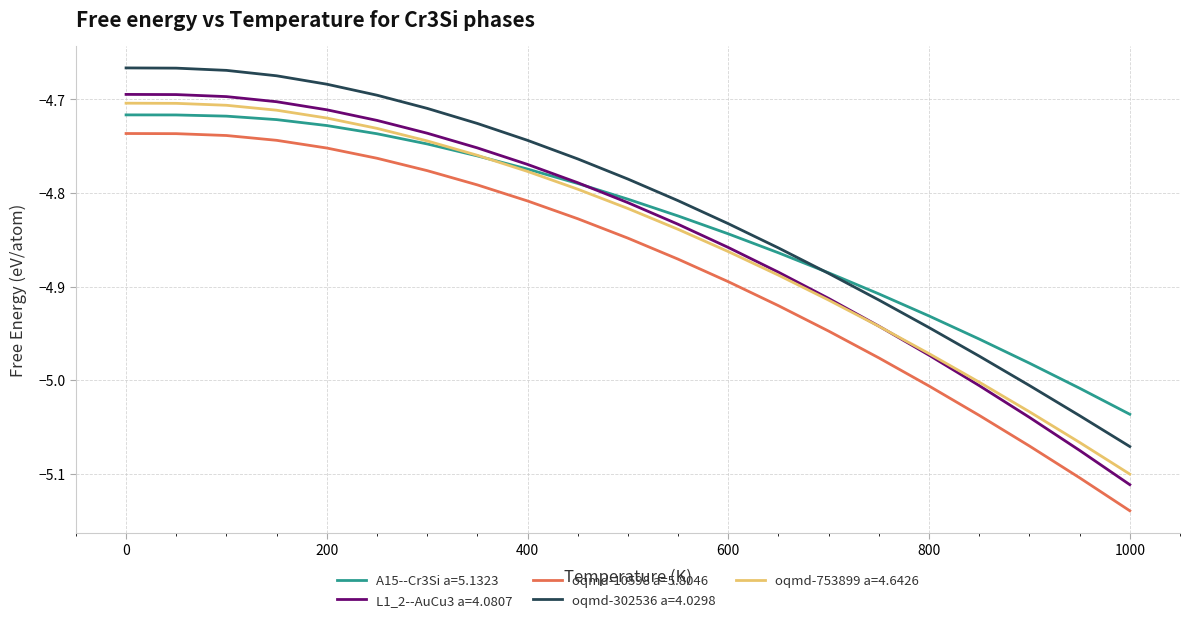

After their last crossing, which series has the higher values: A15--Cr3Si a=5.1323 or oqmd-753899 a=4.6426?

A15--Cr3Si a=5.1323